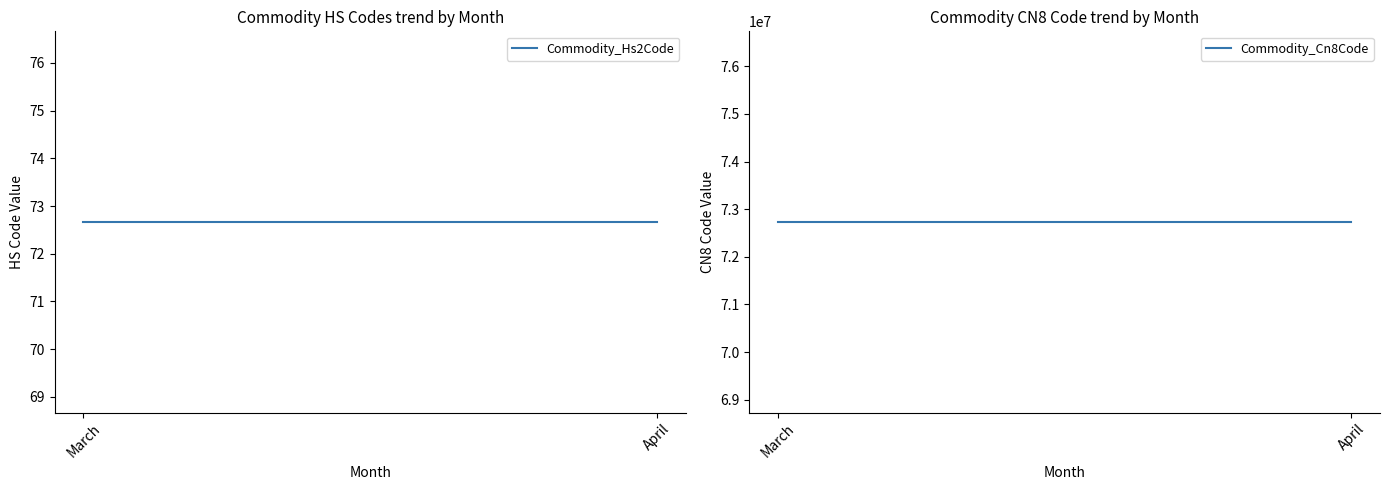

Is it true that Commodity_Hs2Code equals 25.0 at March?

False